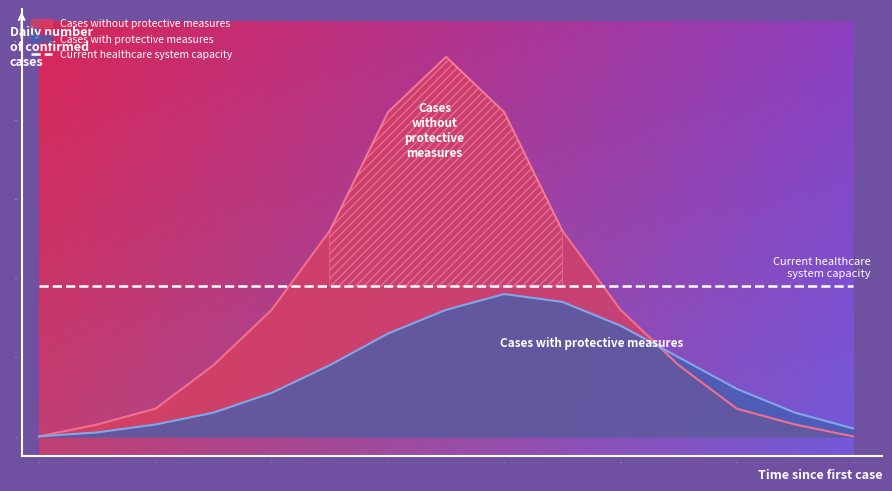

Is the value of Cases without protective measures at 2021-11-09 greater than the value of Cases with protective measures at 2021-11-06?

Yes